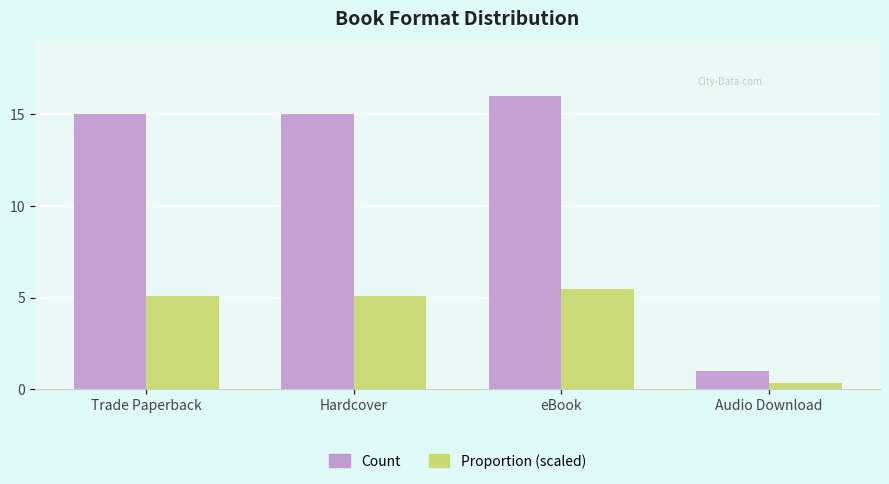

How many data points in Proportion (scaled) are above 5?

3